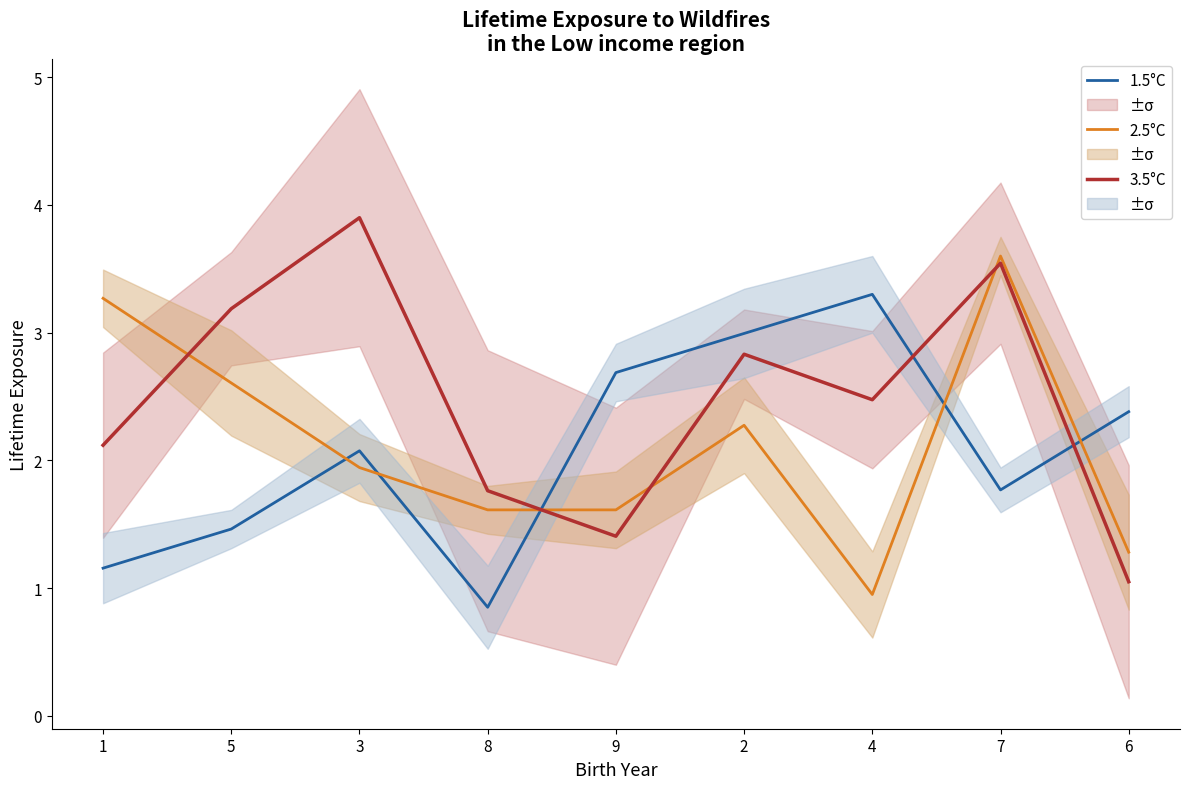

Which series changed the most between 3 and 8?

3.5°C